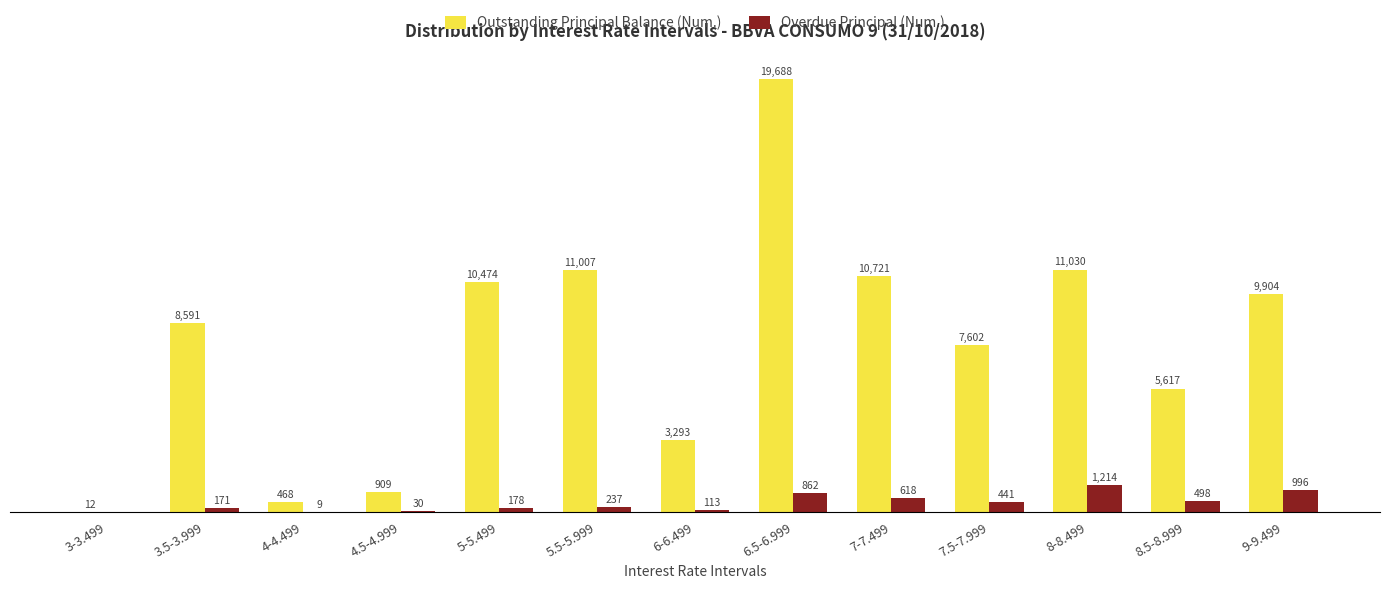

Which series has the largest total across all categories?

Outstanding Principal Balance (Num.)